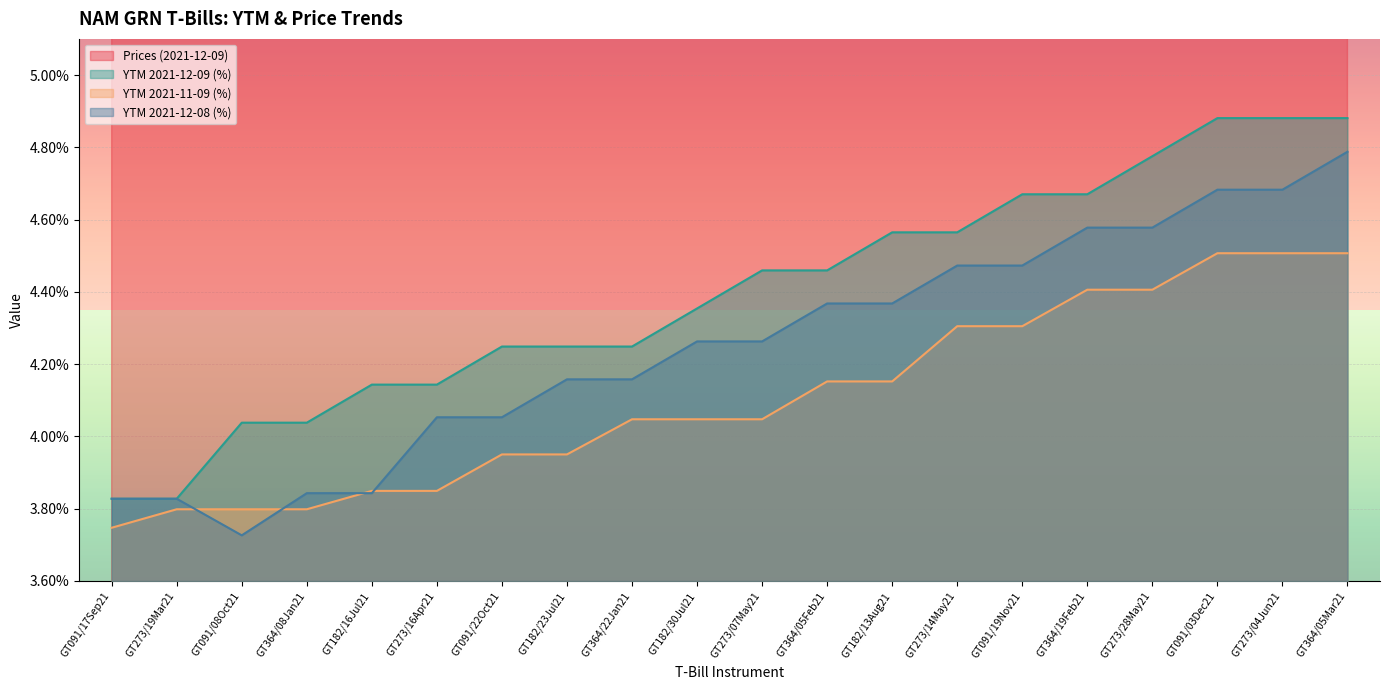

Reading right to left, transcribe all the data shown in this chart.

Prices (2021-12-09): GT364/05Mar21=98.9	GT273/04Jun21=98.9	GT091/03Dec21=98.9	GT273/28May21=99.0	GT364/19Feb21=99.1	GT091/19Nov21=99.1	GT273/14May21=99.2	GT182/13Aug21=99.2	GT364/05Feb21=99.3	GT273/07May21=99.3	GT182/30Jul21=99.4	GT364/22Jan21=99.5	GT182/23Jul21=99.5	GT091/22Oct21=99.5	GT273/16Apr21=99.6	GT182/16Jul21=99.6	GT364/08Jan21=99.7	GT091/08Oct21=99.7	GT273/19Mar21=99.9	GT091/17Sep21=99.9
YTM 2021-12-09 (%): GT364/05Mar21=4.9	GT273/04Jun21=4.9	GT091/03Dec21=4.9	GT273/28May21=4.8	GT364/19Feb21=4.7	GT091/19Nov21=4.7	GT273/14May21=4.6	GT182/13Aug21=4.6	GT364/05Feb21=4.5	GT273/07May21=4.5	GT182/30Jul21=4.4	GT364/22Jan21=4.2	GT182/23Jul21=4.2	GT091/22Oct21=4.2	GT273/16Apr21=4.1	GT182/16Jul21=4.1	GT364/08Jan21=4.0	GT091/08Oct21=4.0	GT273/19Mar21=3.8	GT091/17Sep21=3.8
YTM 2021-11-09 (%): GT364/05Mar21=4.5	GT273/04Jun21=4.5	GT091/03Dec21=4.5	GT273/28May21=4.4	GT364/19Feb21=4.4	GT091/19Nov21=4.3	GT273/14May21=4.3	GT182/13Aug21=4.2	GT364/05Feb21=4.2	GT273/07May21=4.0	GT182/30Jul21=4.0	GT364/22Jan21=4.0	GT182/23Jul21=4.0	GT091/22Oct21=4.0	GT273/16Apr21=3.8	GT182/16Jul21=3.8	GT364/08Jan21=3.8	GT091/08Oct21=3.8	GT273/19Mar21=3.8	GT091/17Sep21=3.7
YTM 2021-12-08 (%): GT364/05Mar21=4.8	GT273/04Jun21=4.7	GT091/03Dec21=4.7	GT273/28May21=4.6	GT364/19Feb21=4.6	GT091/19Nov21=4.5	GT273/14May21=4.5	GT182/13Aug21=4.4	GT364/05Feb21=4.4	GT273/07May21=4.3	GT182/30Jul21=4.3	GT364/22Jan21=4.2	GT182/23Jul21=4.2	GT091/22Oct21=4.1	GT273/16Apr21=4.1	GT182/16Jul21=3.8	GT364/08Jan21=3.8	GT091/08Oct21=3.7	GT273/19Mar21=3.8	GT091/17Sep21=3.8